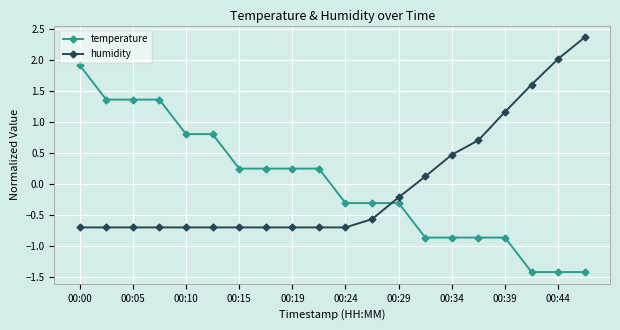

How many data points in humidity are less than 0?

13